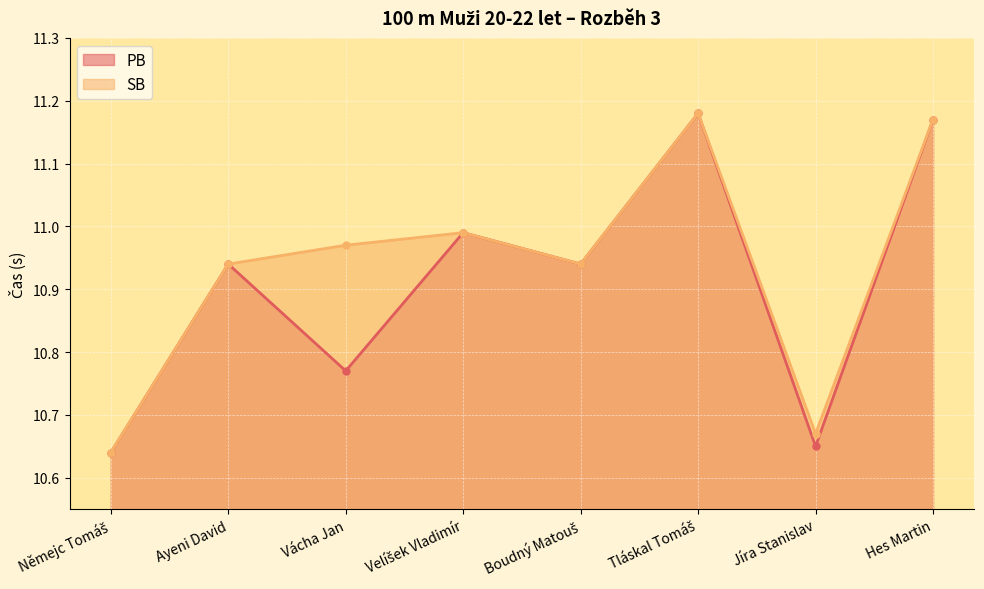

The value of SB at Jíra Stanislav is 3.6. True or false?

False